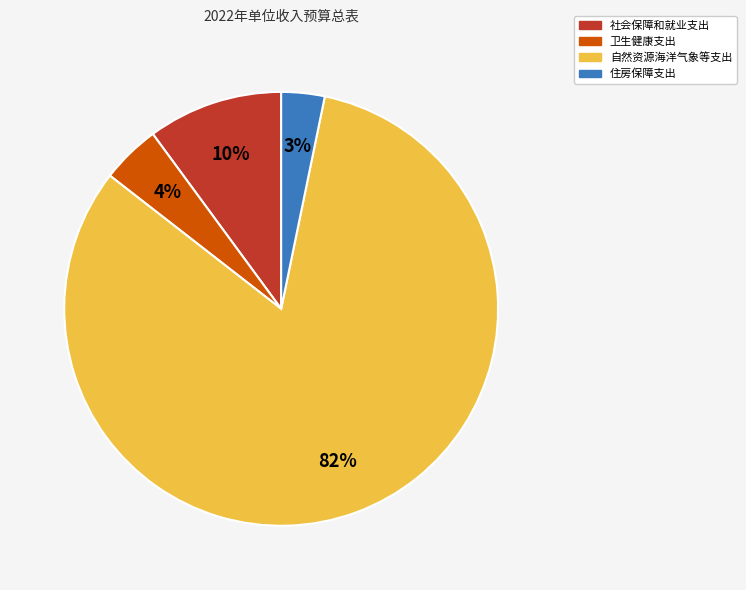

Is the sum of 社会保障和就业支出 and 卫生健康支出 greater than half?

No